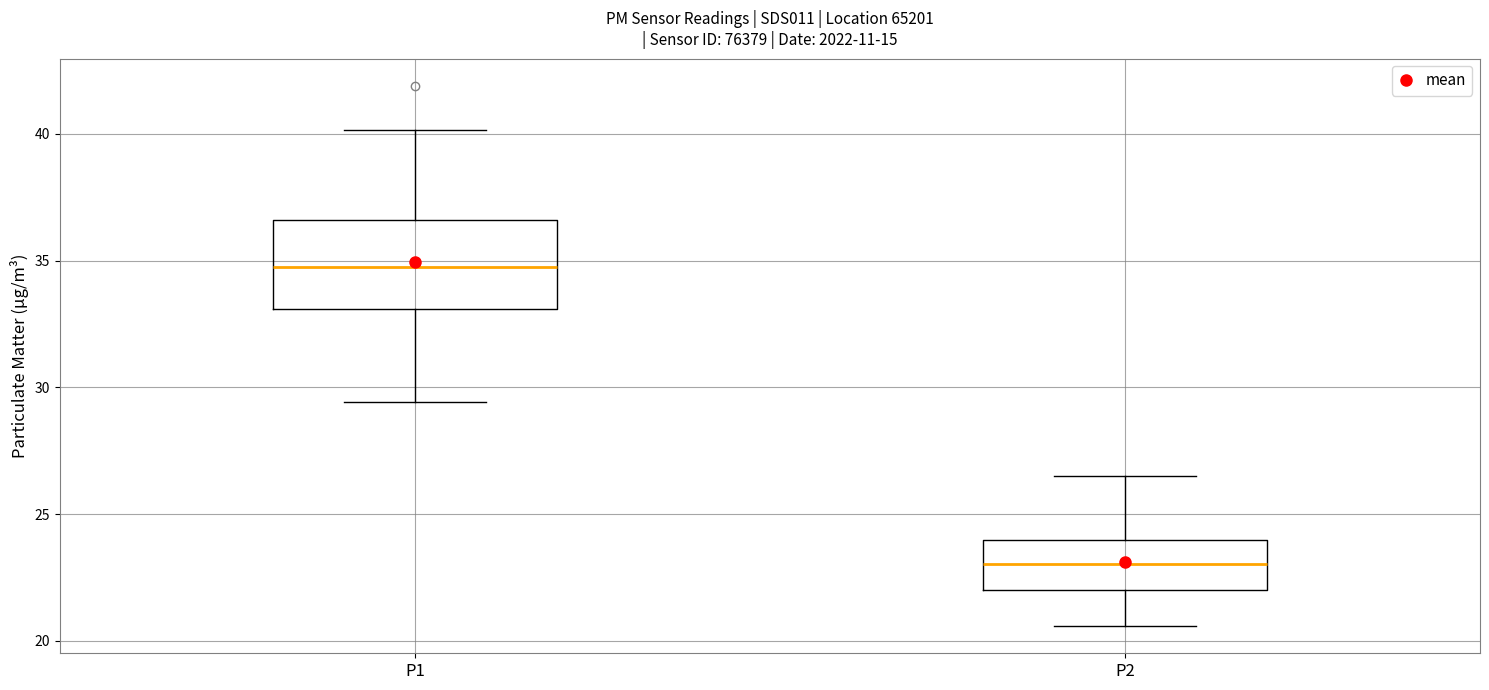

Where is the lower edge of the box for P2 on the y-axis? The values are not printed on the chart, so give them approximately, as read against the axis.

22.0